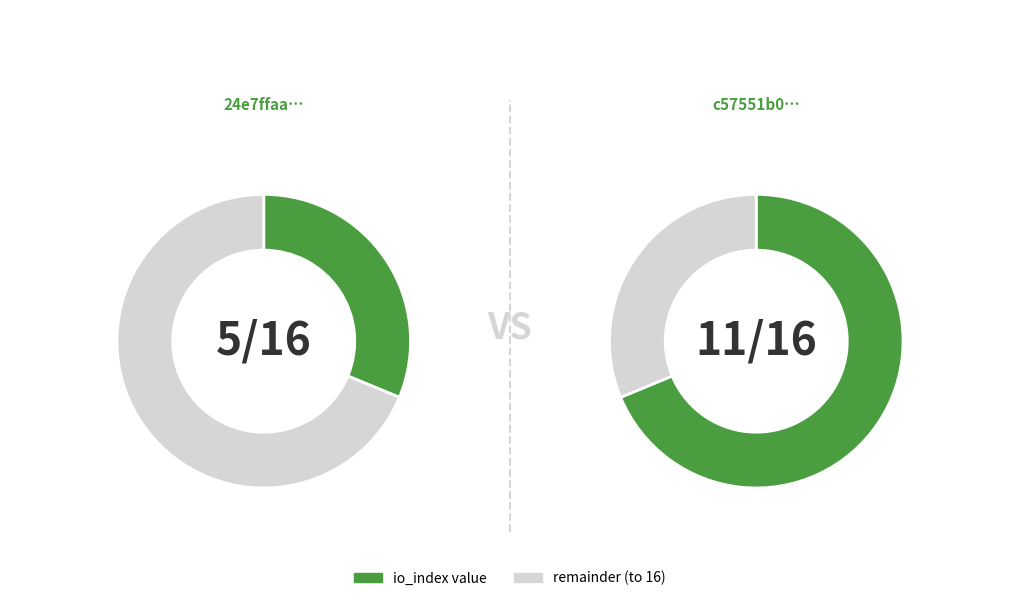

Is it true that io_index: 5 is 31% of the pie?

True